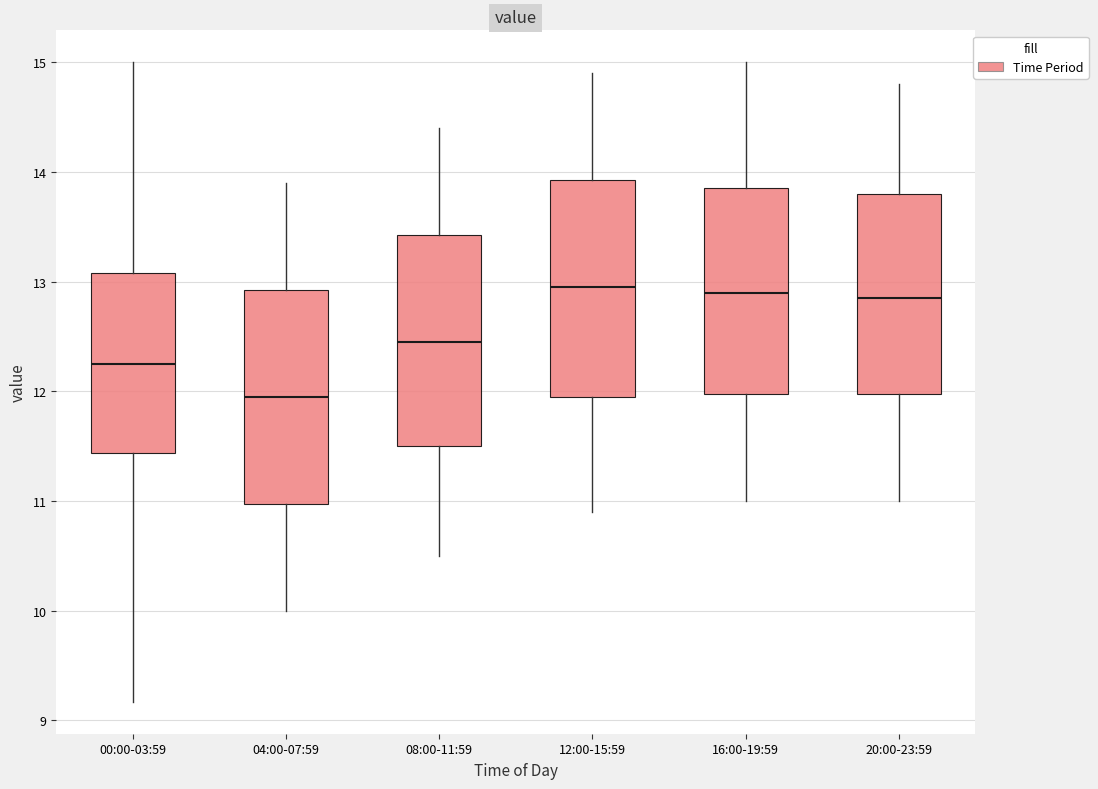

Where does the upper whisker of the box for 08:00-11:59 end on the y-axis? The values are not printed on the chart, so give them approximately, as read against the axis.

14.4